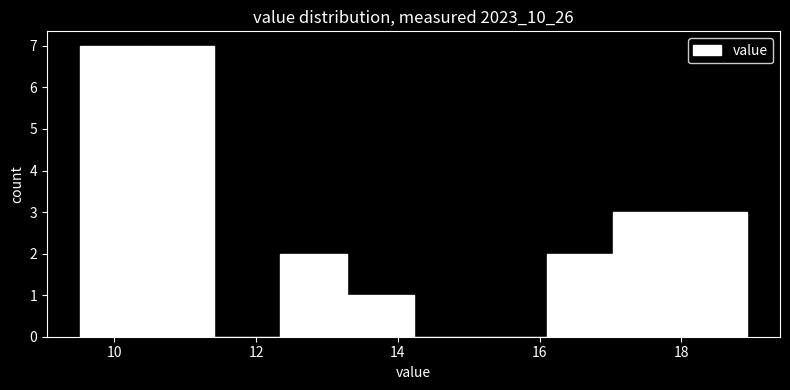

Reading left to right, list every bar in this chart as the range it spans on the x-axis followed by its height. Neither the bar edges nor the heights are printed on the chart, so give them approximately, as read against the axes.

9.52 to 10.46: 7
10.46 to 11.40: 7
11.40 to 12.34: 0
12.34 to 13.28: 2
13.28 to 14.22: 1
14.22 to 15.16: 0
15.16 to 16.10: 0
16.10 to 17.04: 2
17.04 to 17.98: 3
17.98 to 18.92: 3